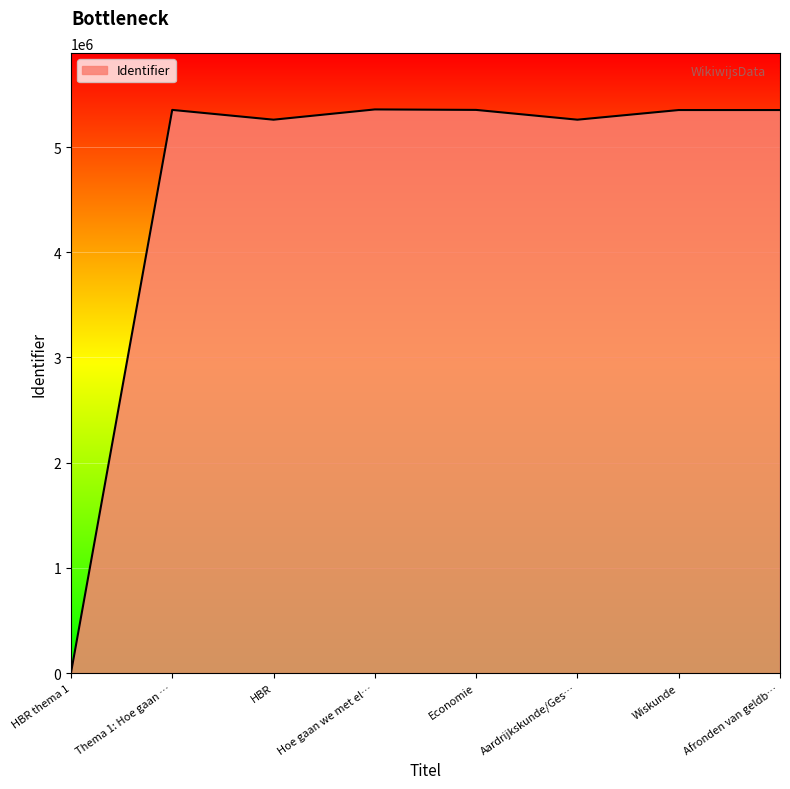

What is the ratio of the value at Hoe gaan we met el… to the value at HBR?

1.0